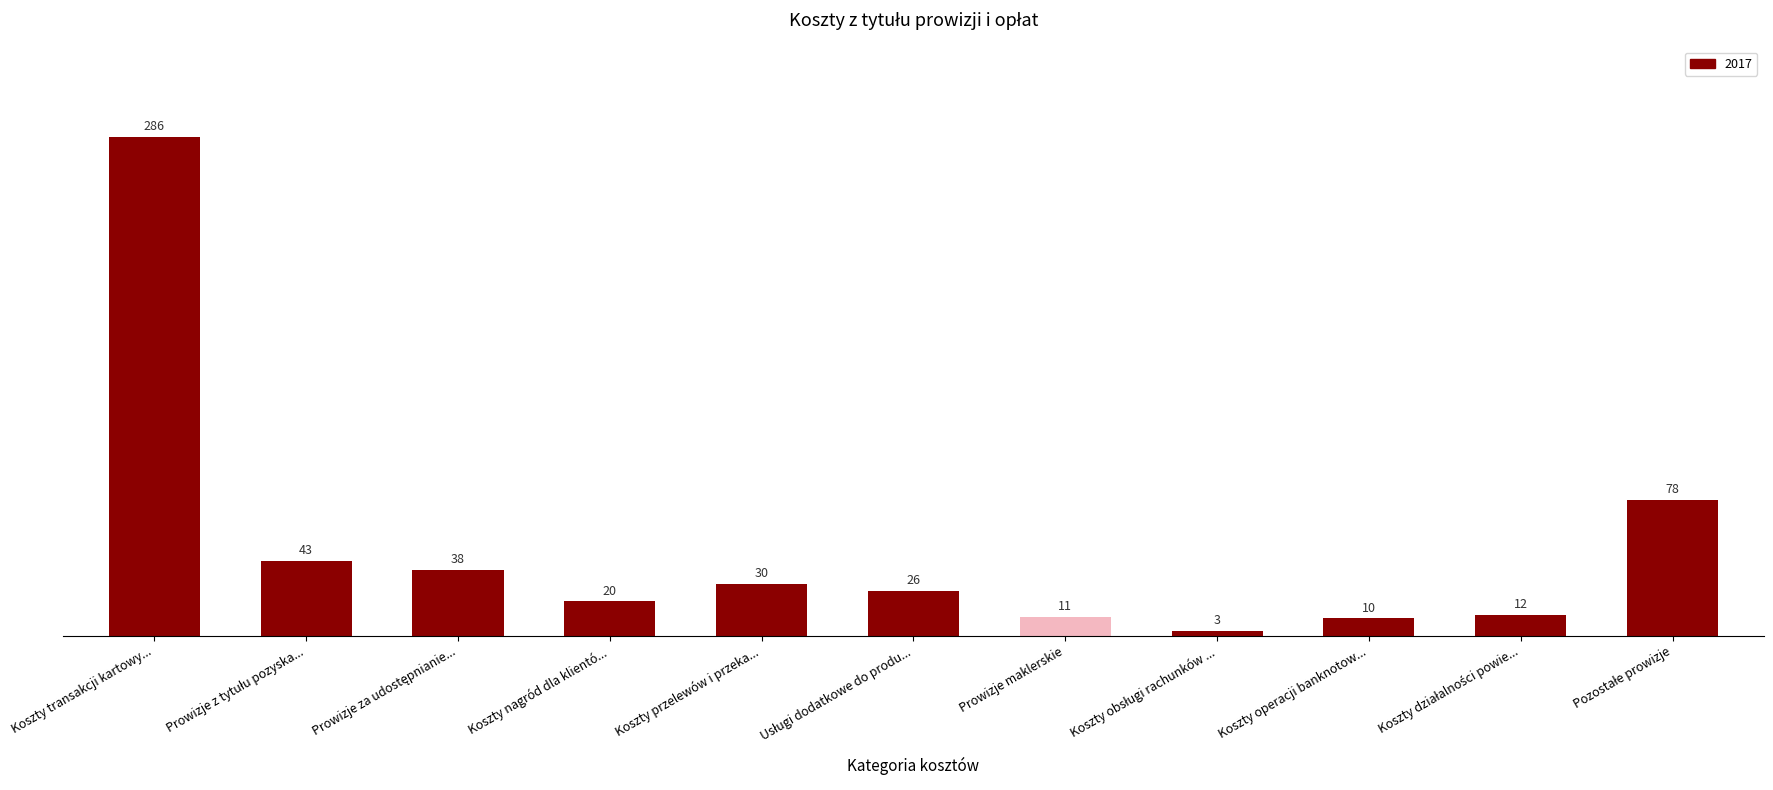

Which label corresponds to the largest value in the chart?

Koszty transakcji kartowy...